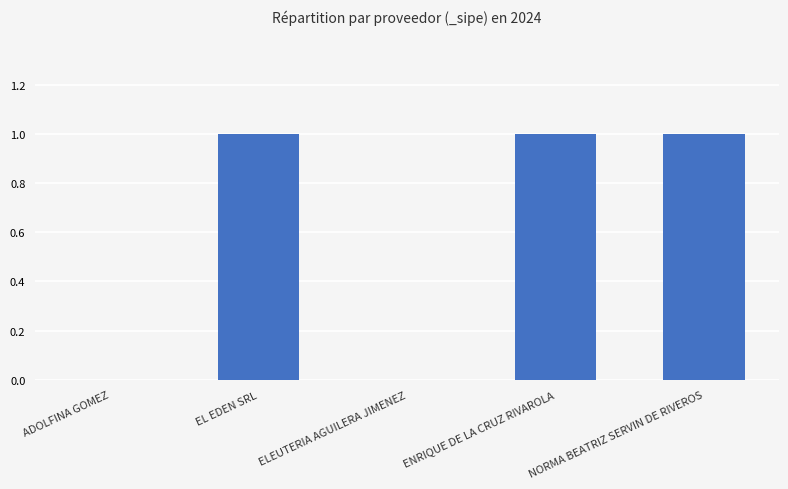

Reading right to left, what are all the values shown in this chart?

1	1	0	1	0